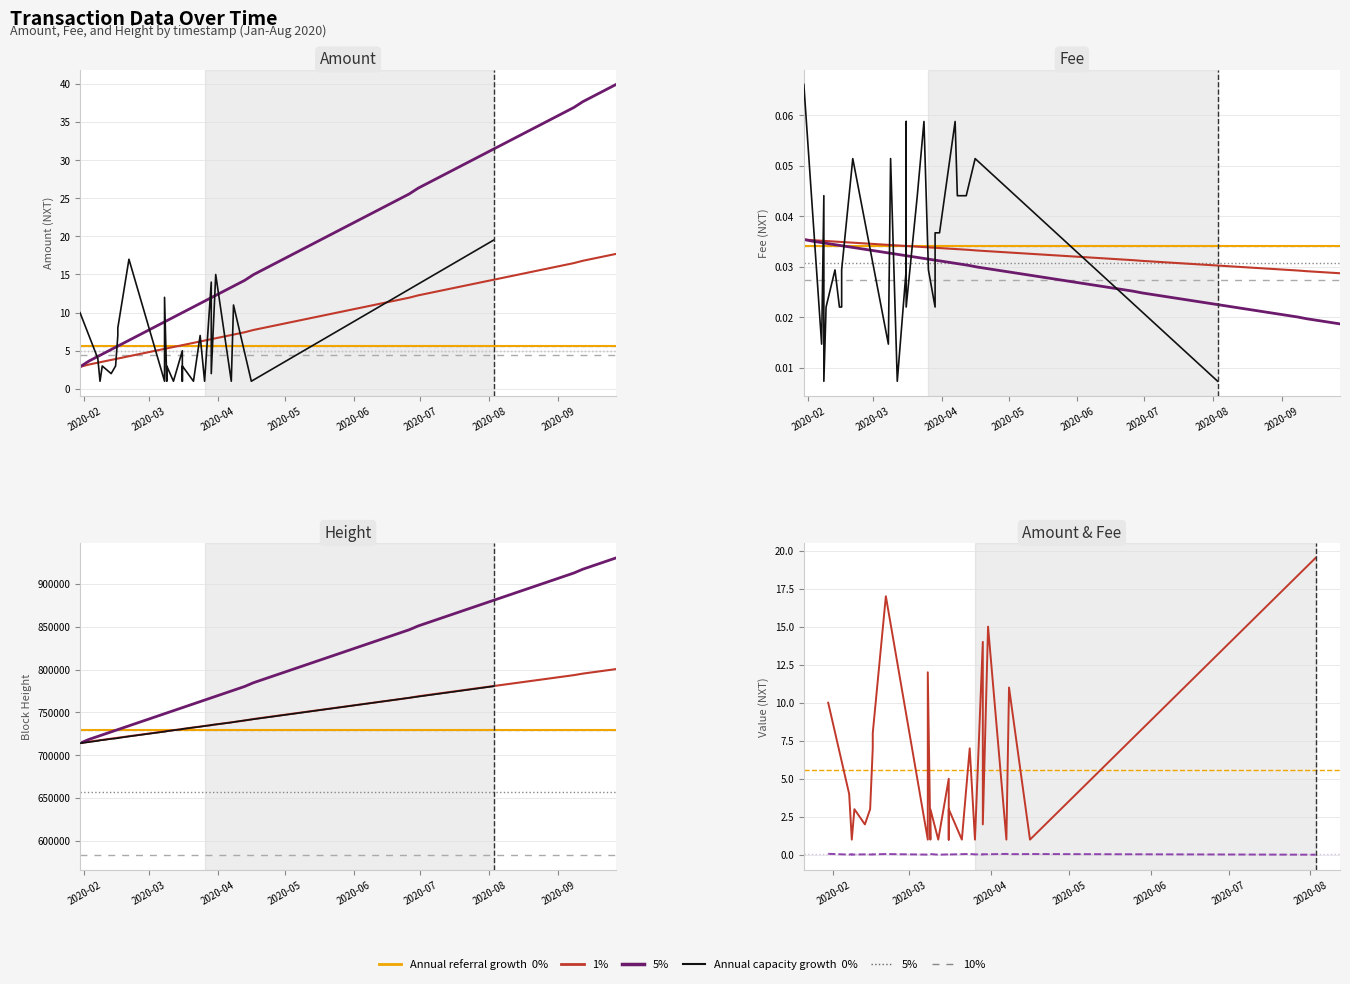

Is this an area chart (filled region under the line)?

No